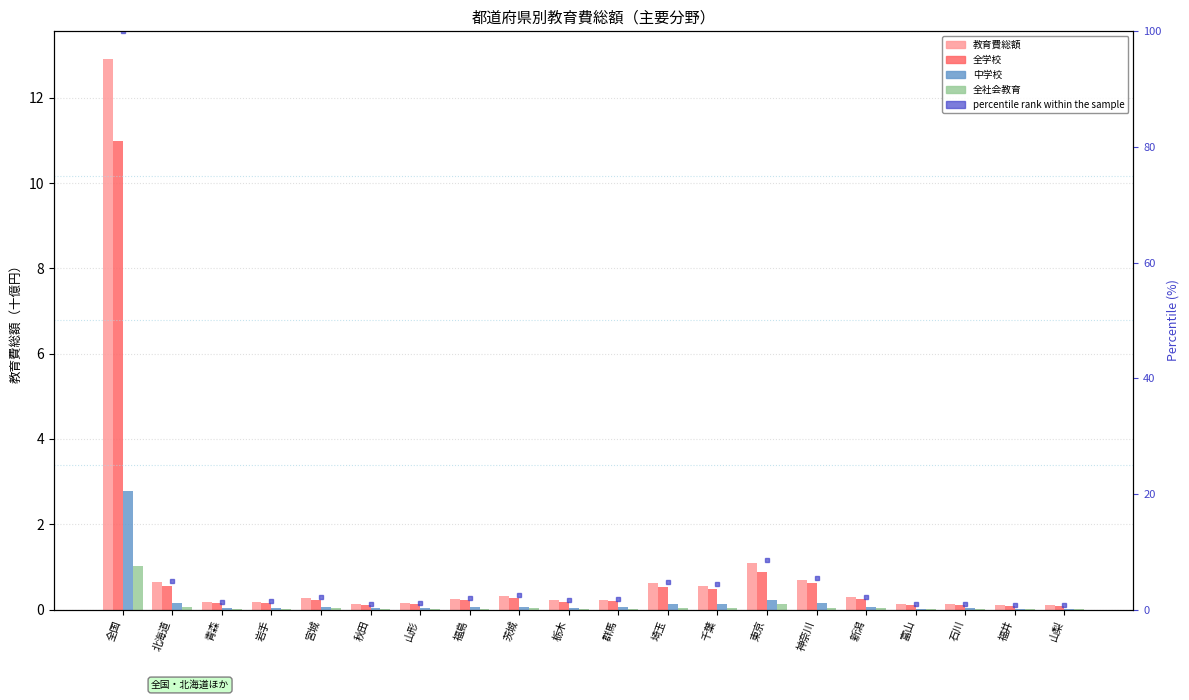

True or false: 全社会教育 has a value of 0.0 at 東京.

False